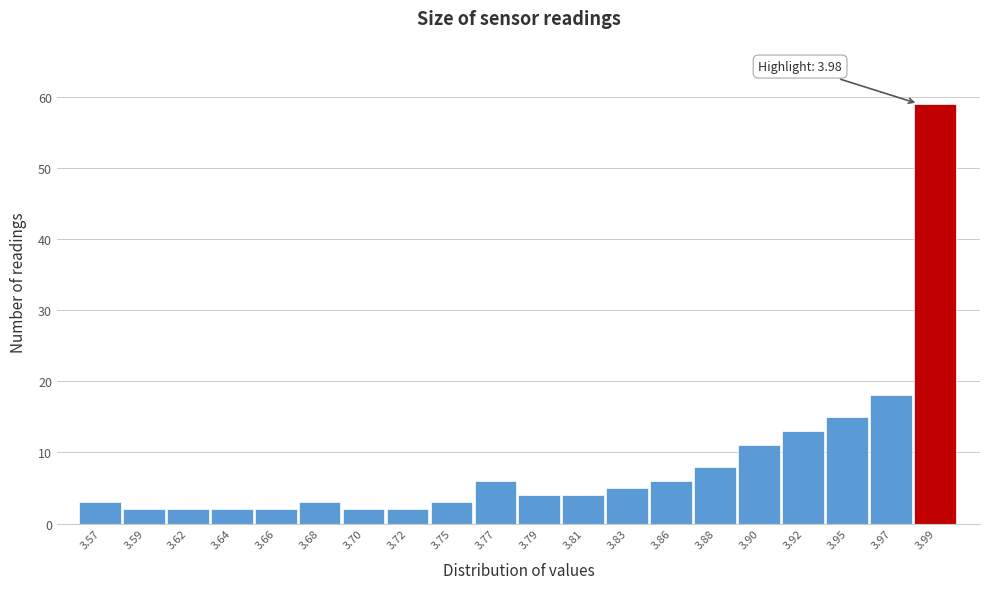

Reading right to left, extract all data points from this chart.

3.99=59	3.97=18	3.95=15	3.92=13	3.90=11	3.88=8	3.86=6	3.83=5	3.81=4	3.79=4	3.77=6	3.75=3	3.72=2	3.70=2	3.68=3	3.66=2	3.64=2	3.62=2	3.59=2	3.57=3